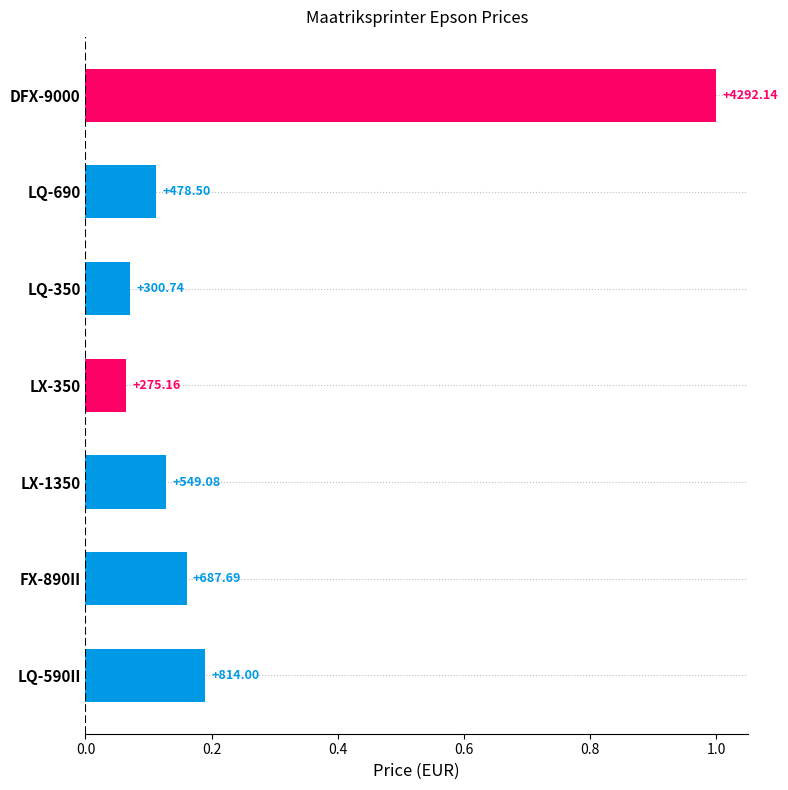

How many bars are there in total?

7